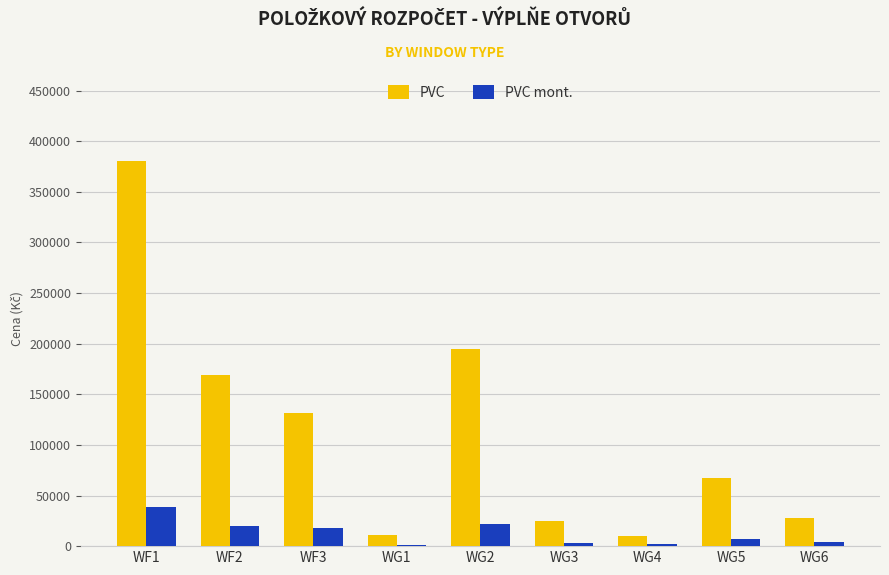

List the series in order of their overall mean, highest first.

PVC, PVC mont.